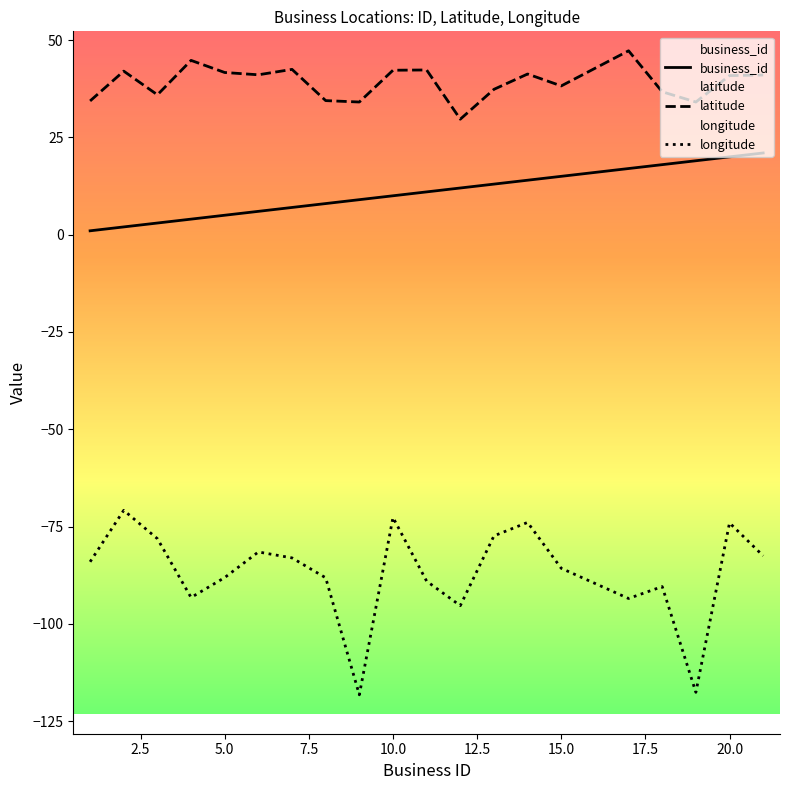

At which category is the sum across all series the highest?

20.0